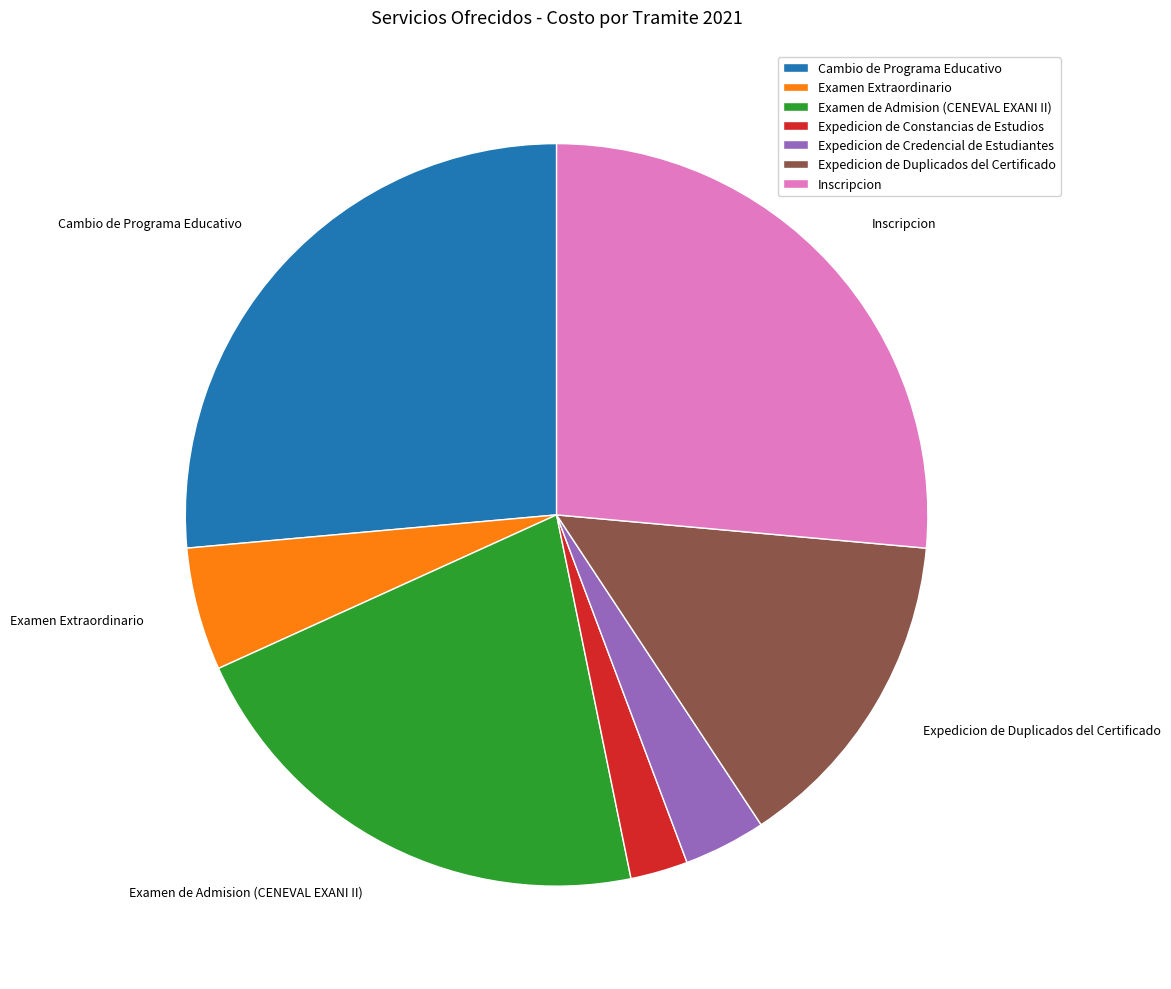

Is it true that Inscripcion is 26% of the pie?

True